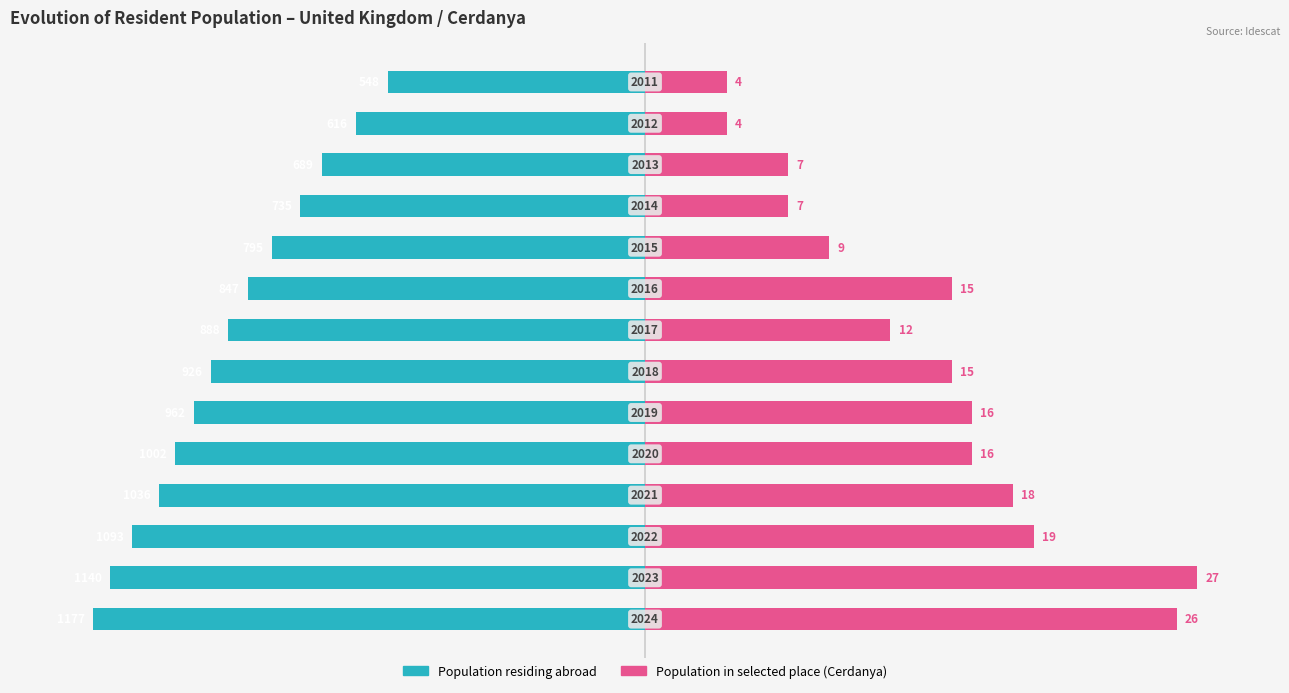

List the labels in order of Population residing abroad value, smallest first.

0, 1, 2, 3, 4, 5, 6, 7, 8, 9, 10, 11, 12, 13